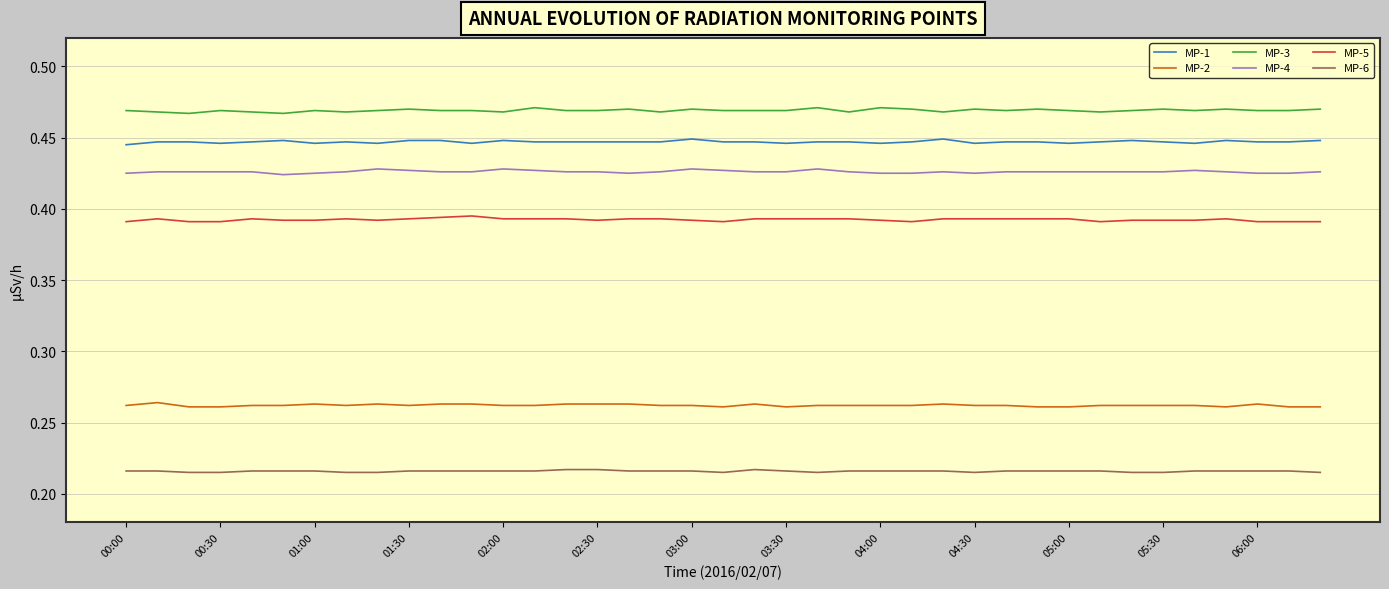

True or false: MP-1 and MP-4 intersect in this chart.

False